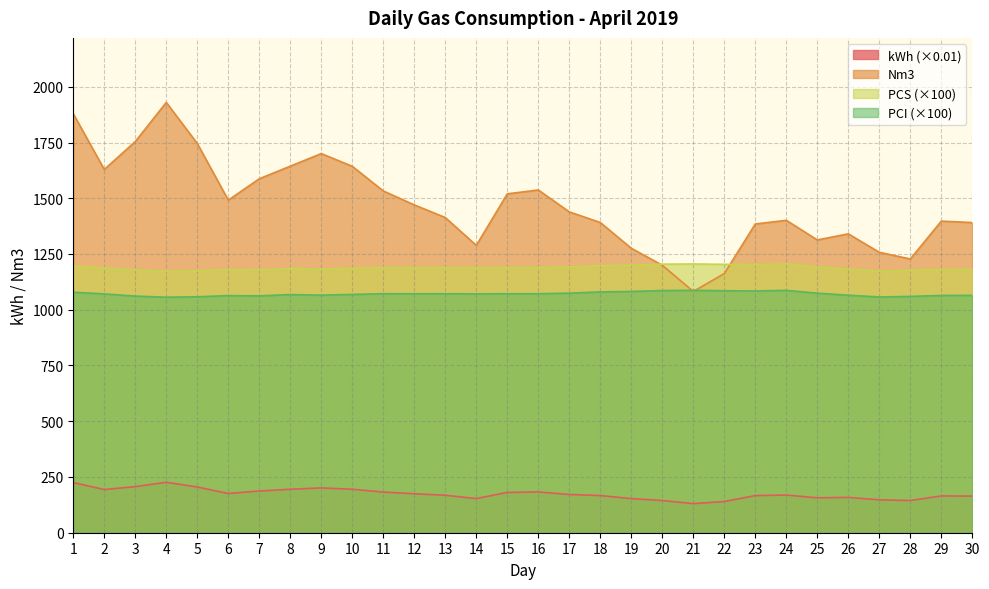

Reading left to right, what are all the values shown in this chart?

kWh: 1=224.7	2=193.6	3=206.6	4=226.2	5=205.0	6=176.0	7=187.1	8=194.8	9=201.0	10=194.8	11=182.3	12=174.8	13=168.1	14=153.2	15=180.7	16=182.8	17=171.5	18=166.6	19=153.1	20=144.5	21=130.4	22=139.9	23=166.5	24=168.9	25=156.5	26=158.4	27=147.6	28=144.4	29=165.0	30=164.3
Nm3: 1=1878.8	2=1629.0	3=1754.4	4=1929.7	5=1745.4	6=1491.6	7=1587.3	8=1643.9	9=1700.3	10=1643.1	11=1532.7	12=1470.1	13=1413.5	14=1288.6	15=1519.7	16=1537.1	17=1438.8	18=1391.1	19=1275.7	20=1199.5	21=1082.1	22=1162.3	23=1384.7	24=1401.0	25=1313.1	26=1340.3	27=1257.6	28=1227.6	29=1397.4	30=1391.0
PCS: 1=1196.2	2=1188.4	3=1177.8	4=1172.4	5=1174.5	6=1180.0	7=1178.6	8=1185.2	9=1182.2	10=1185.8	11=1189.2	12=1188.8	13=1189.0	14=1188.6	15=1188.9	16=1189.3	17=1191.8	18=1197.7	19=1200.0	20=1204.4	21=1205.3	22=1203.5	23=1202.3	24=1205.3	25=1191.7	26=1182.0	27=1173.5	28=1176.2	29=1180.9	30=1181.2
PCI: 1=1078.4	2=1071.1	3=1061.2	4=1056.2	5=1058.2	6=1063.3	7=1062.1	8=1068.1	9=1065.4	10=1068.7	11=1071.9	12=1071.5	13=1071.7	14=1071.3	15=1071.6	16=1072.0	17=1074.4	18=1079.9	19=1082.0	20=1086.1	21=1087.0	22=1085.3	23=1084.2	24=1087.0	25=1074.3	26=1065.2	27=1057.2	28=1059.7	29=1064.2	30=1064.4